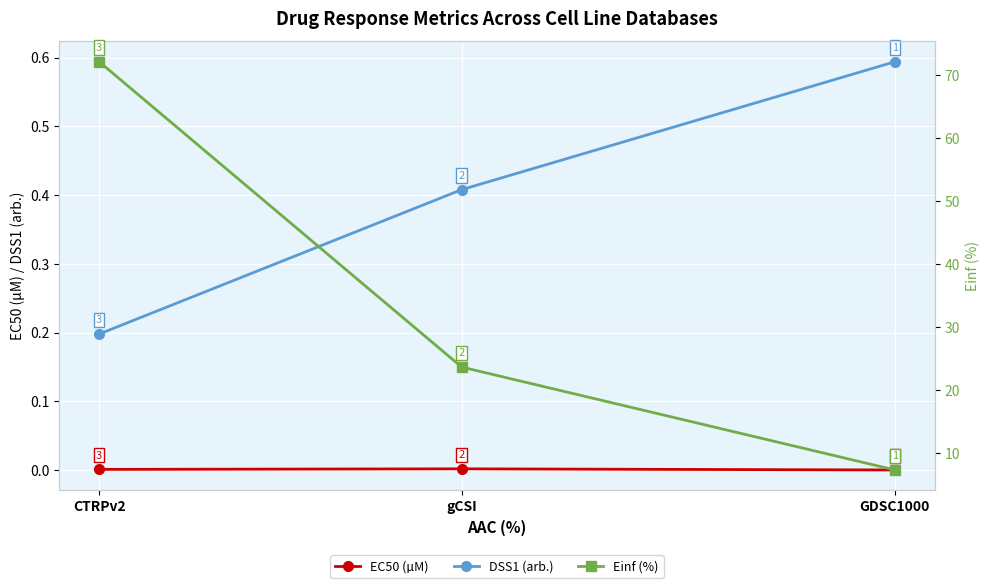

Reading left to right, extract all data points from this chart.

EC50 (µM): 0.0	0.0	0.0
DSS1 (arb.): 0.6	0.4	0.2
Einf (%): 7.3	23.6	72.1